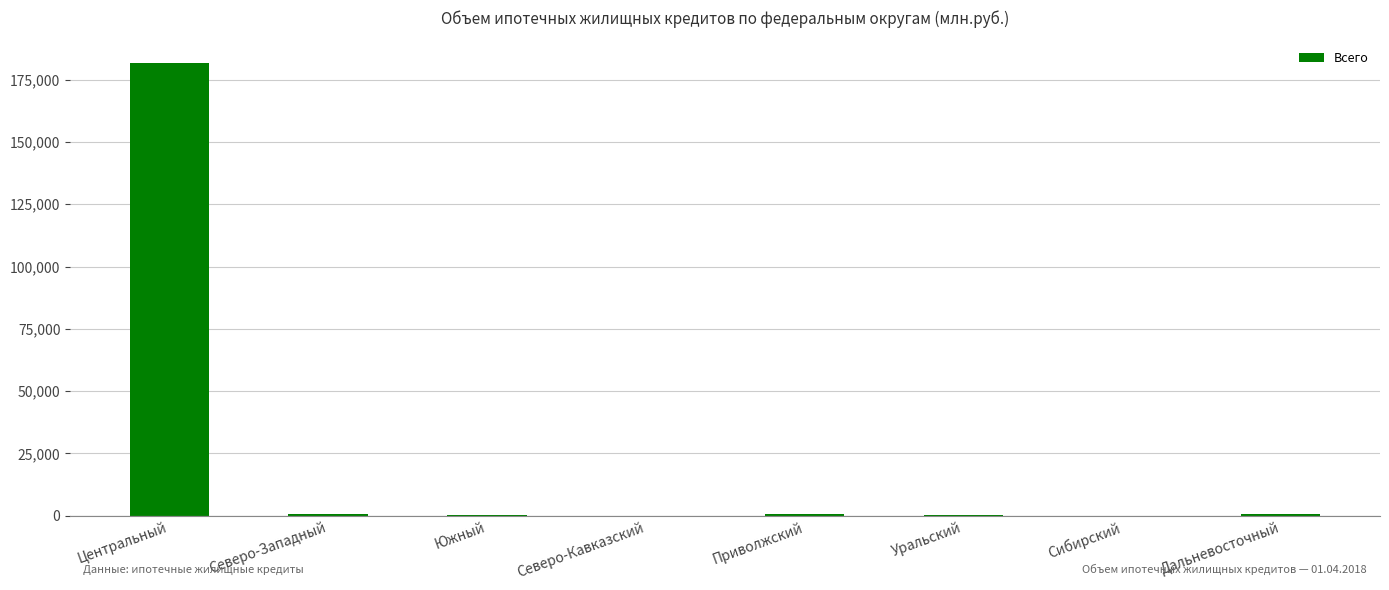

The value at Северо-Кавказский is 93646. True or false?

False